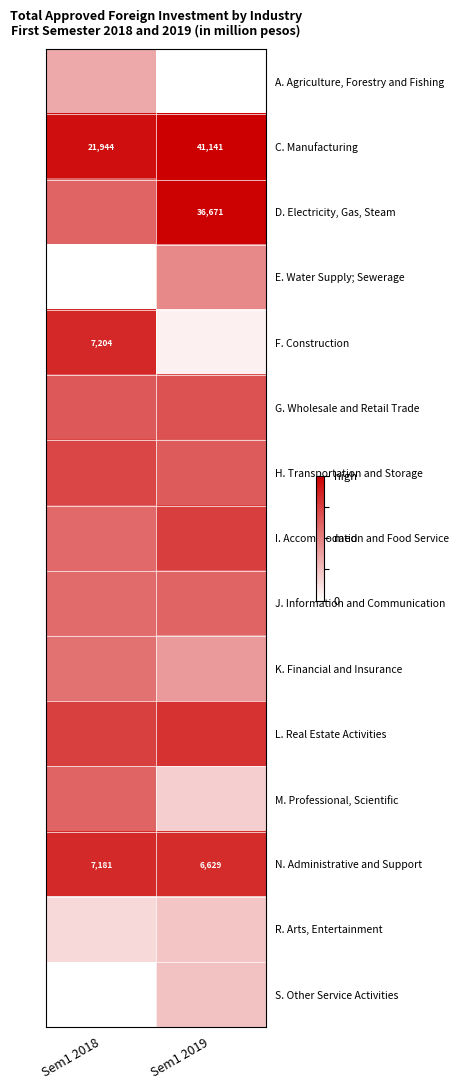

The S. Other Service Activities series shows 1.2 at Sem1 2018. True or false?

False